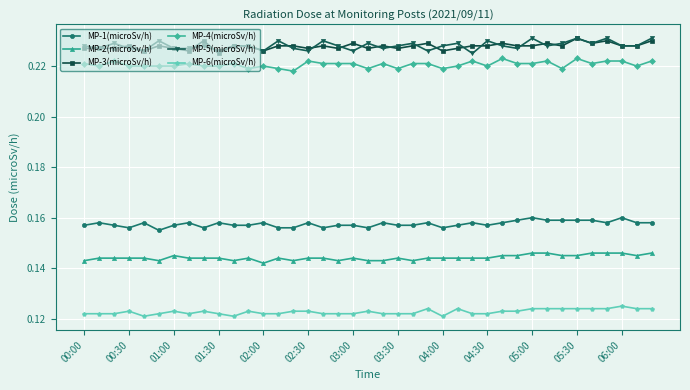

At how many categories does at least one series exceed 0?

39